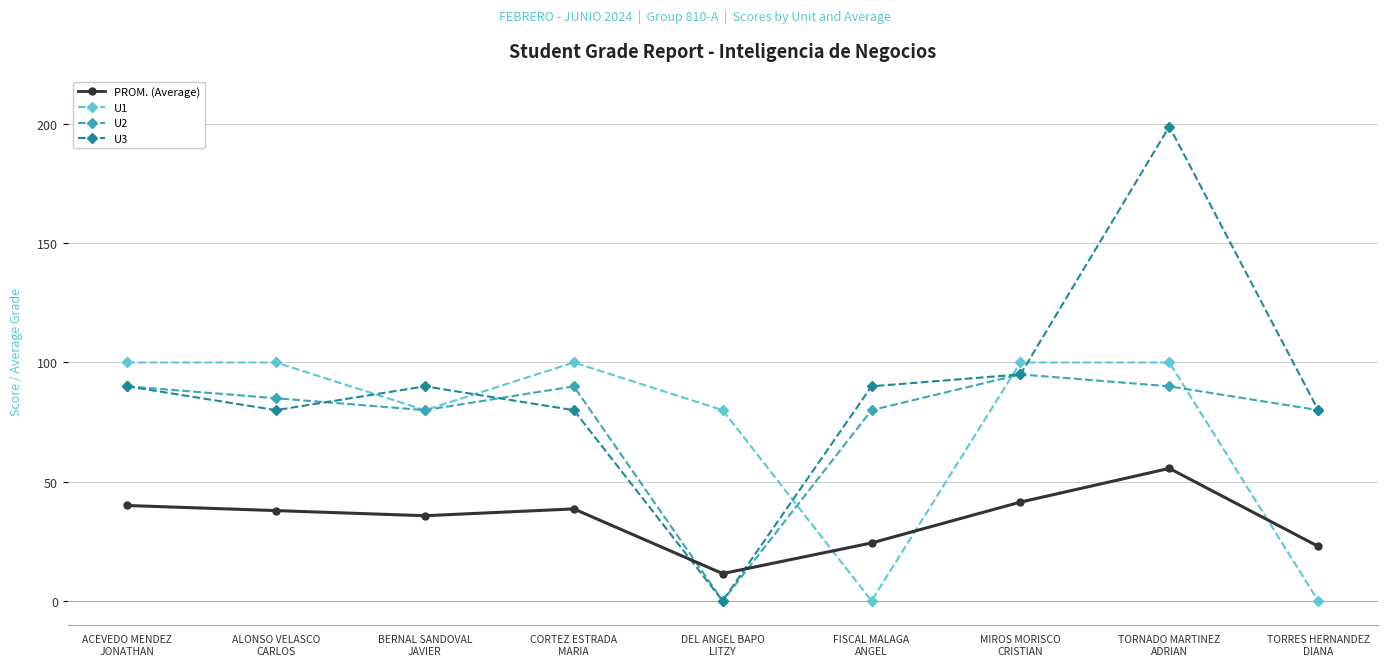

Which series has the widest spread of values?

U3